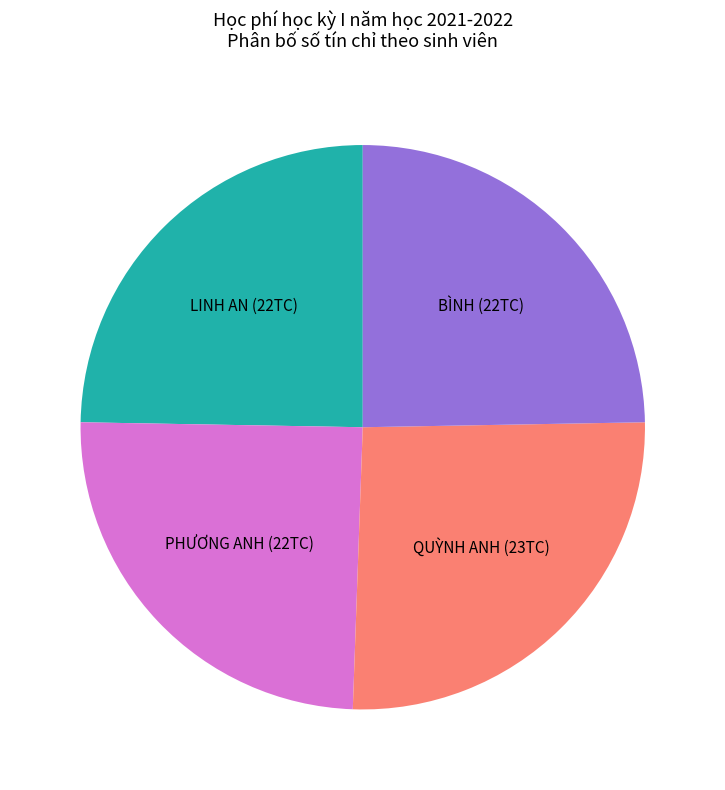

What is the ratio of the value at PHƯƠNG ANH (22TC) to the value at BÌNH (22TC)?

1.0